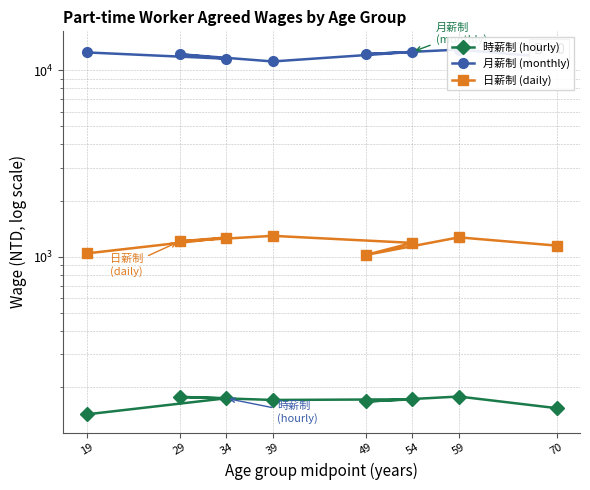

At which label is 月薪制 (monthly) closest to 12035?

29